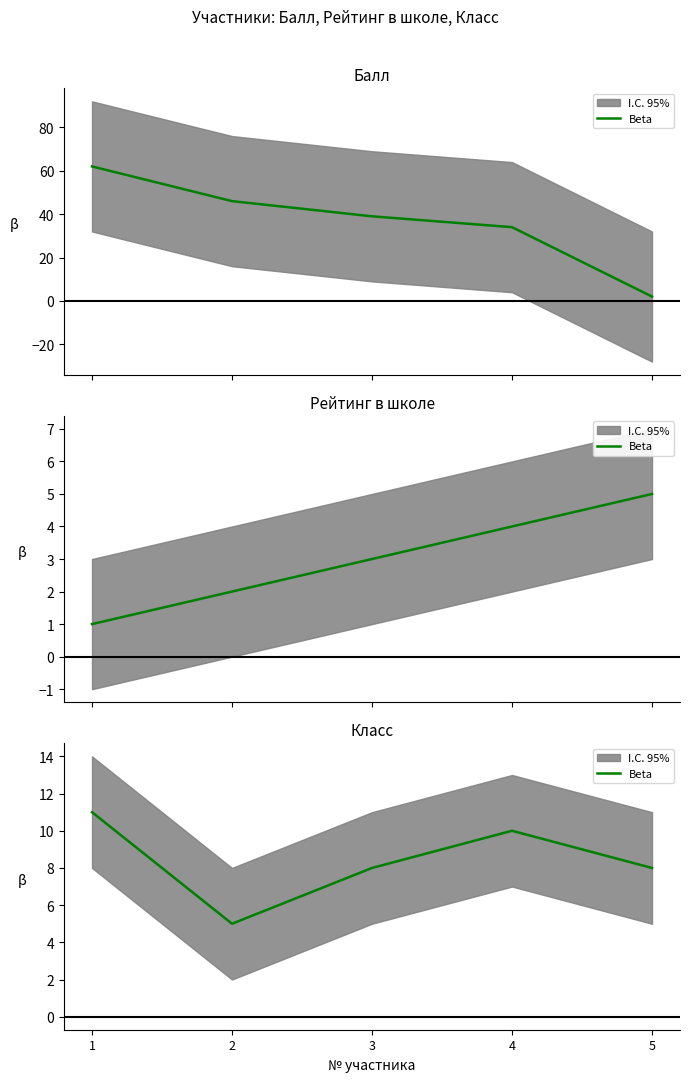

How many interior local peaks (higher than both neighbors) does the data have?

1